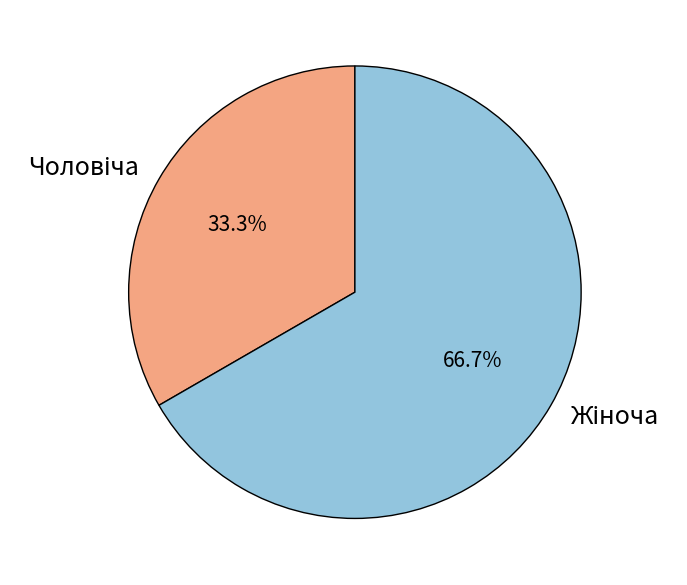

Does any single category account for the majority?

Yes